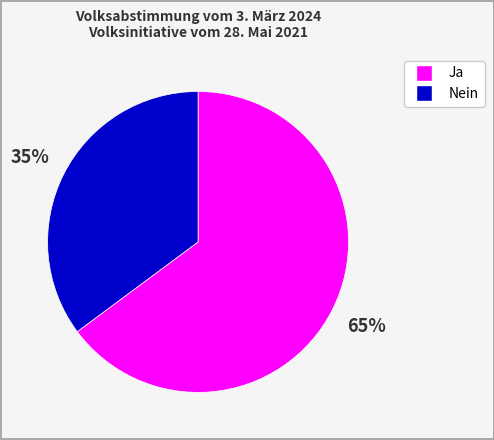

Combined, do Ja and Nein account for over 50%?

Yes